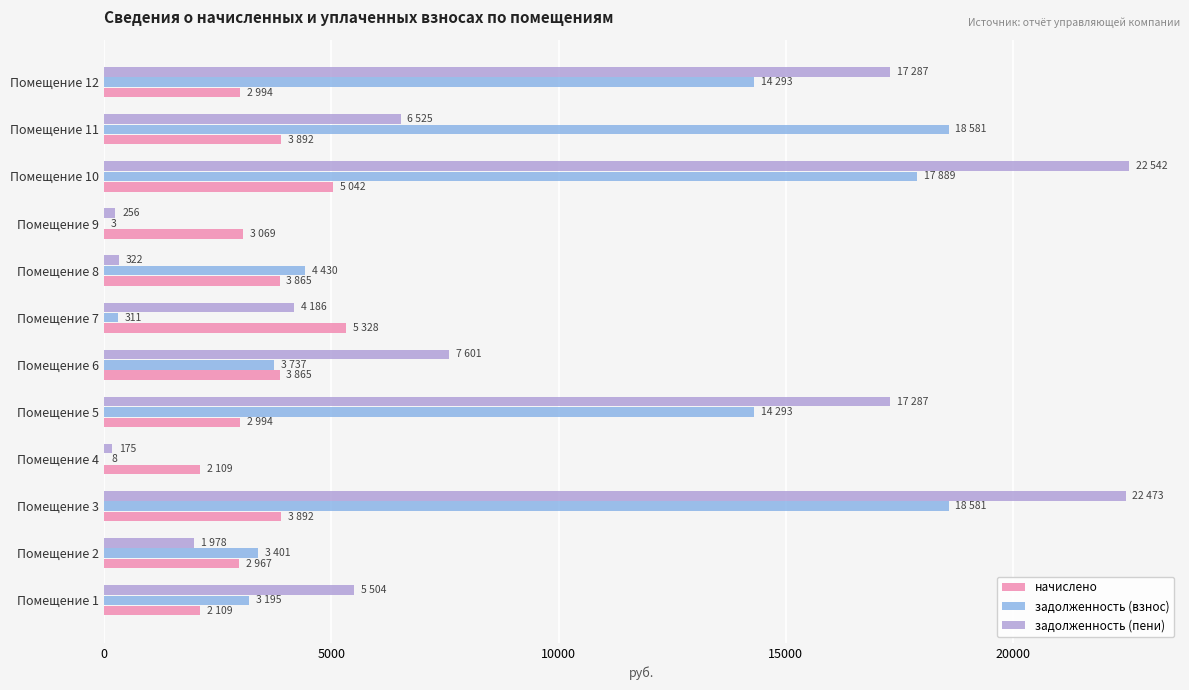

At which label is задолженность (взнос) closest to 9291?

Помещение 8